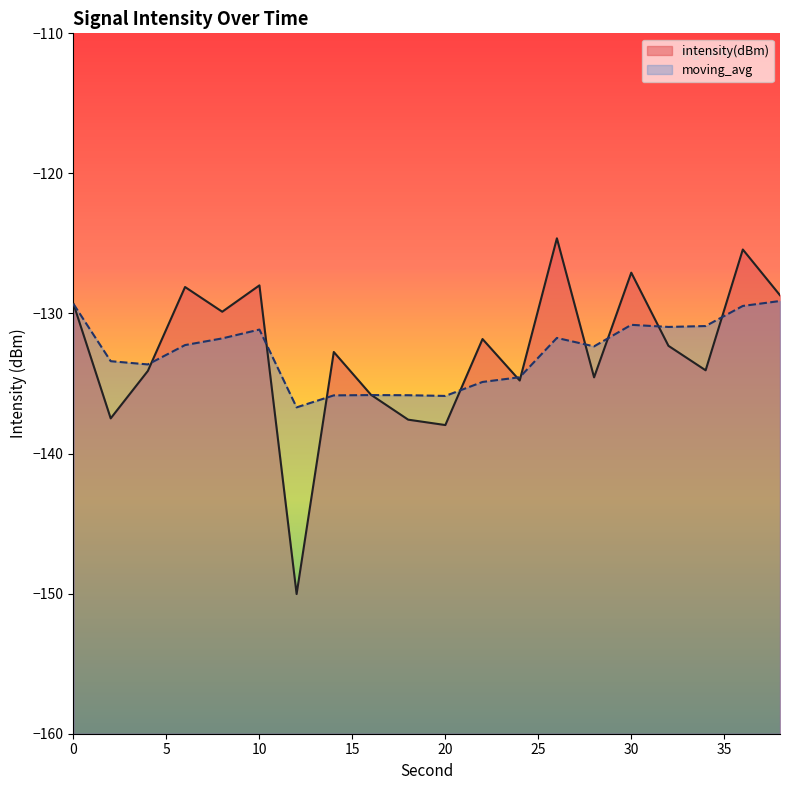

Reading left to right, list all the values displayed in this chart.

intensity(dBm): 0=-129.3	2=-137.5	4=-134.1	6=-128.1	8=-129.9	10=-128.0	12=-150.0	14=-132.7	16=-135.8	18=-137.6	20=-138.0	22=-131.8	24=-134.8	26=-124.6	28=-134.6	30=-127.1	32=-132.3	34=-134.1	36=-125.4	38=-128.7
moving_avg: 0=-129.3	2=-133.4	4=-133.6	6=-132.3	8=-131.8	10=-131.1	12=-136.7	14=-135.8	16=-135.8	18=-135.8	20=-135.9	22=-134.9	24=-134.6	26=-131.7	28=-132.3	30=-130.8	32=-131.0	34=-130.9	36=-129.5	38=-129.1